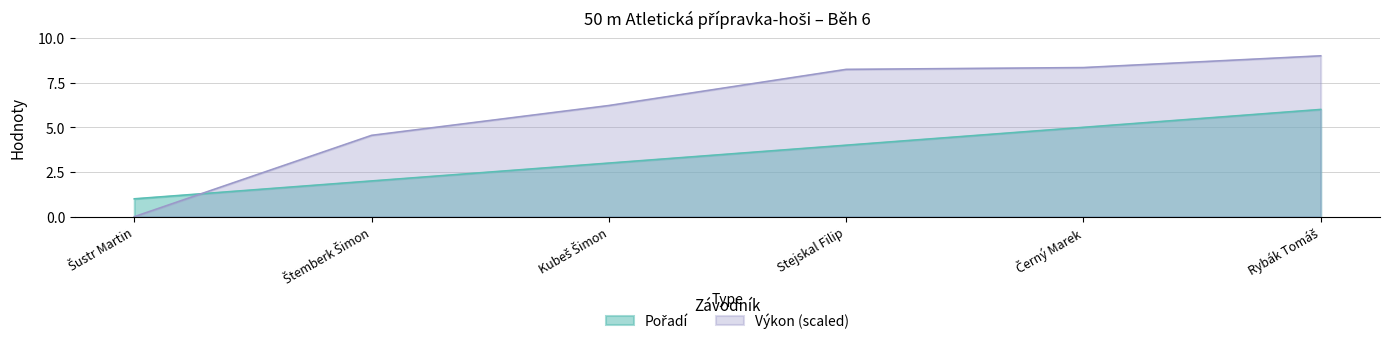

How many values in Výkon are above zero?

5